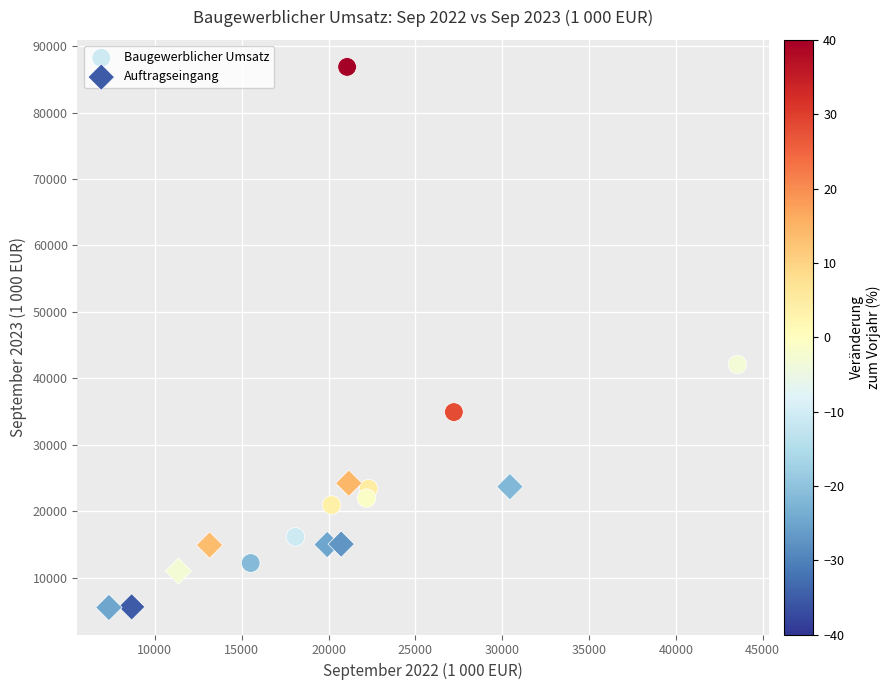

Which series reaches the maximum Y coordinate?

Baugewerblicher Umsatz